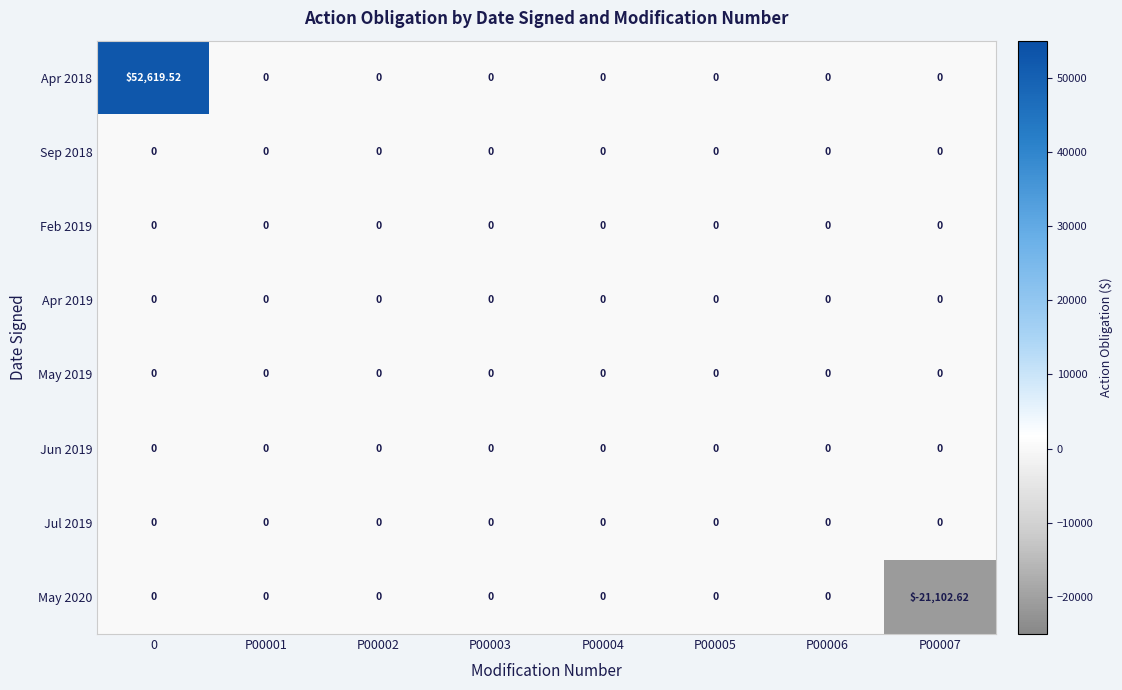

Which has a higher value, P00005 or P00007?

P00005